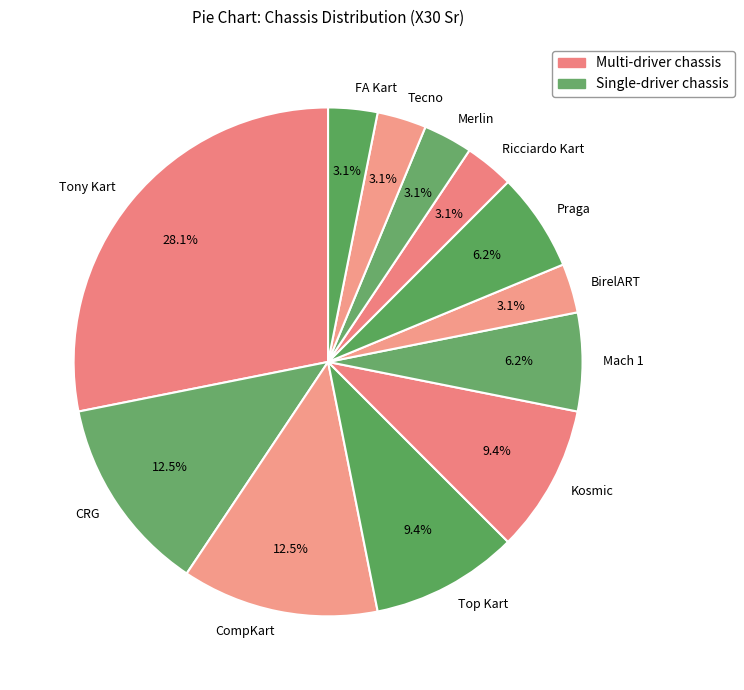

Which slice is the largest?

Tony Kart